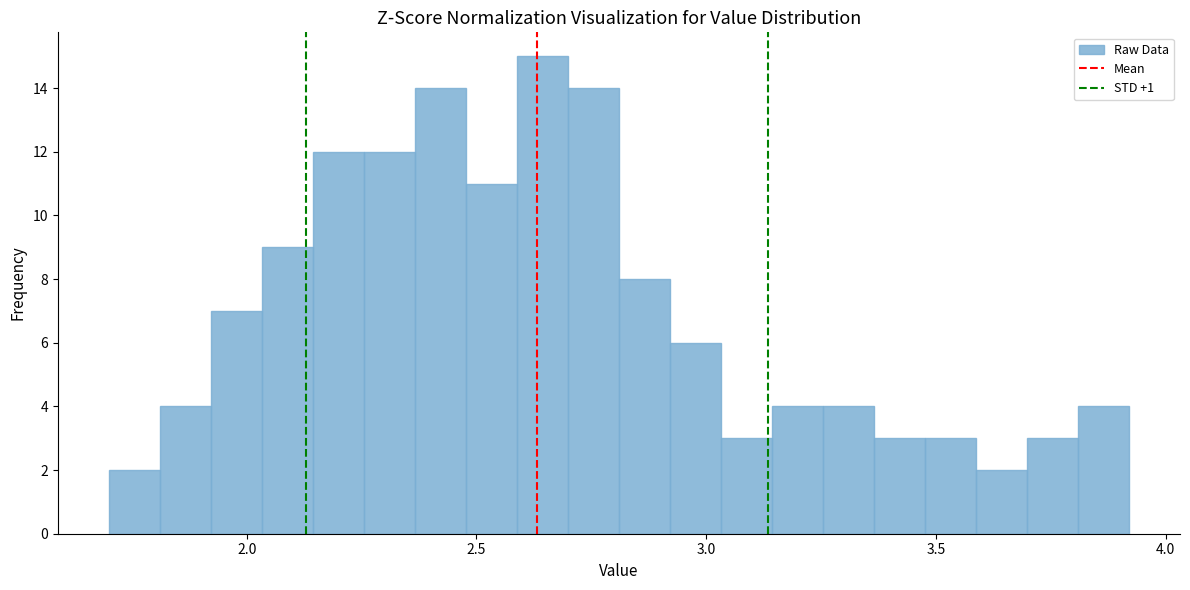

Read against the x-axis, roughly where is the centre of the tallest bar?

2.65